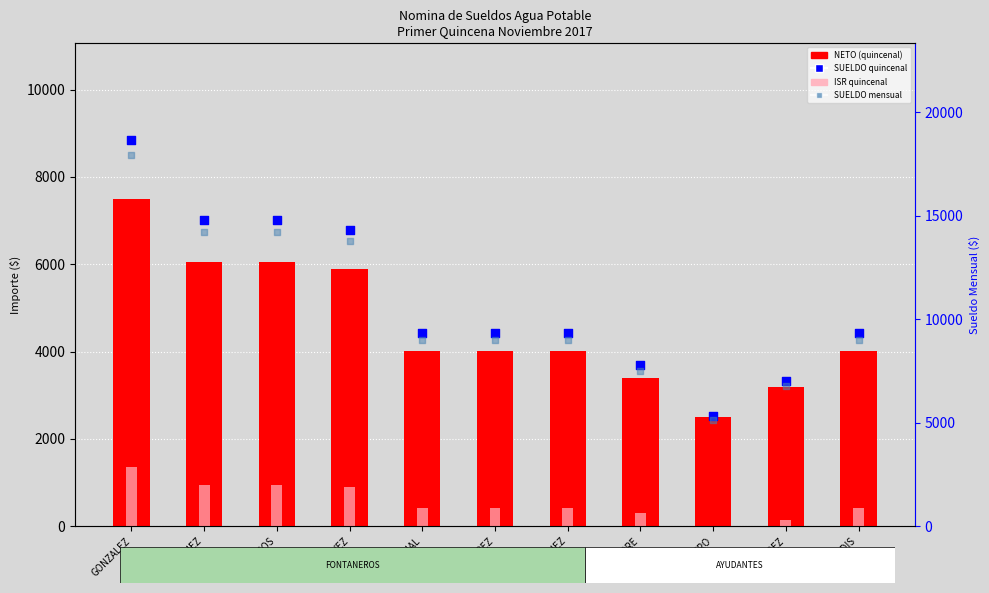

Is the value of ISR quincenal at JIMENEZ greater than the value of SUELDO quincenal at ALATORRE?

No